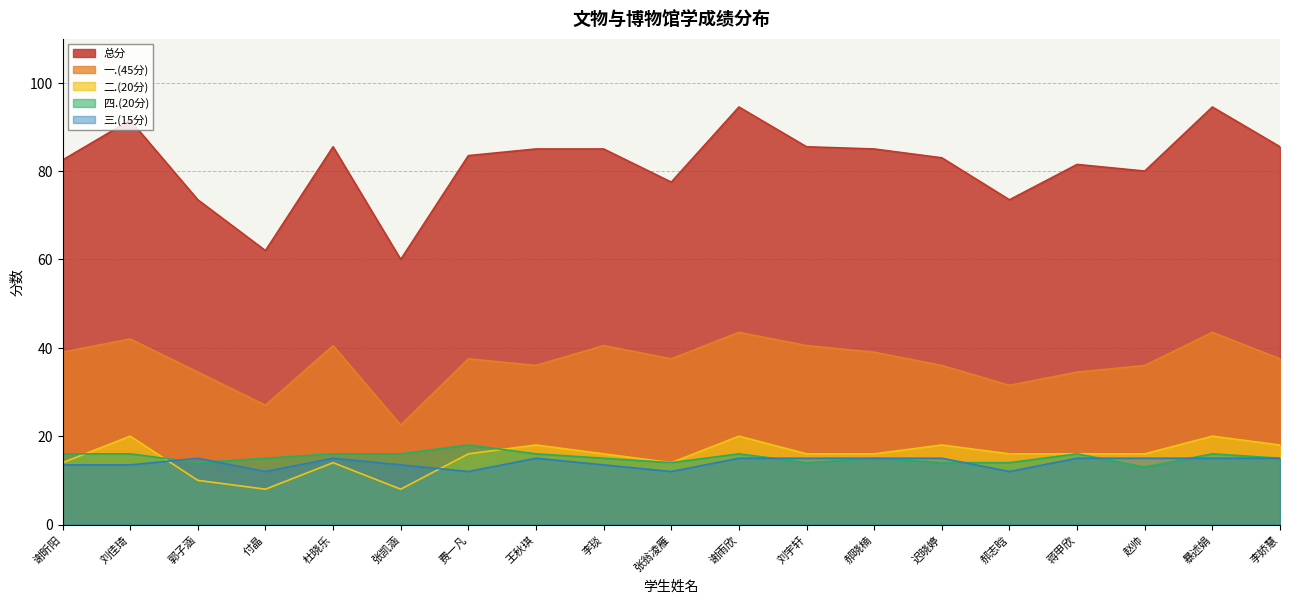

Where does the 一.(45分) series first go above 37?

谢昕阳